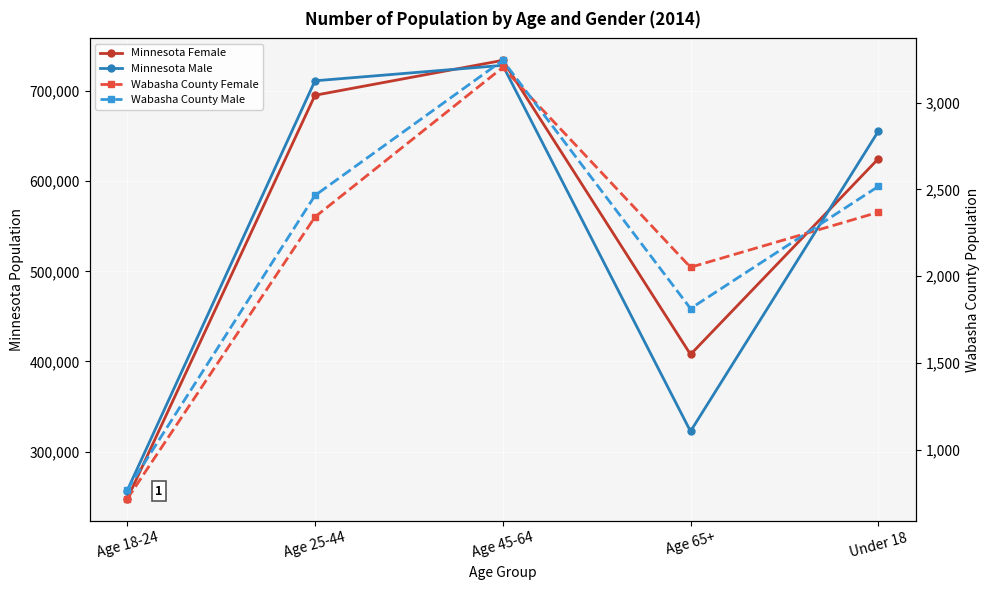

What is the difference between the Minnesota Male values at Age 25-44 and Age 65+?

388699